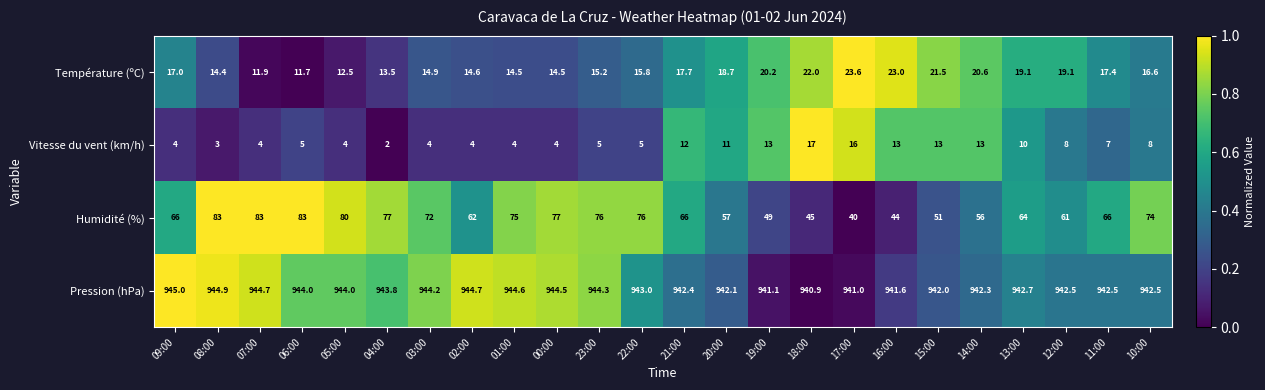

The Vitesse du vent (km/h) series shows 6.2 at 15:00. True or false?

False